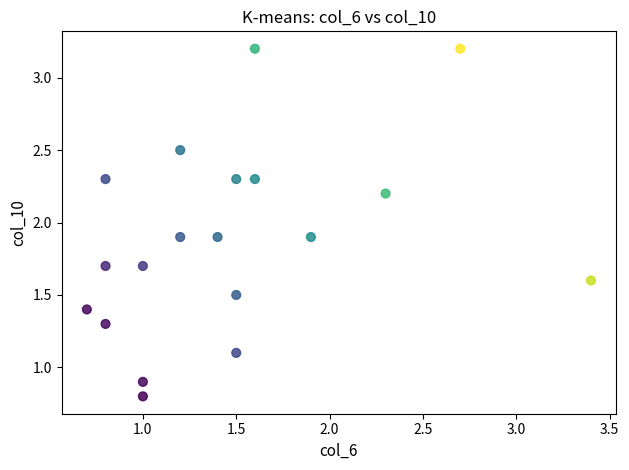

What is the range of X values (max minus min)?

2.7